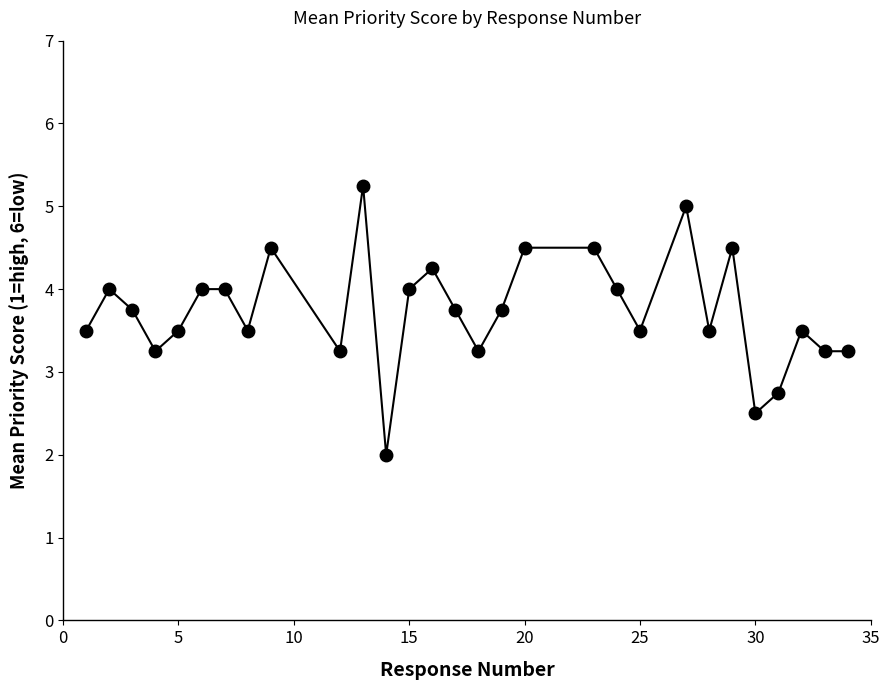

What is the smallest value displayed?

2.0